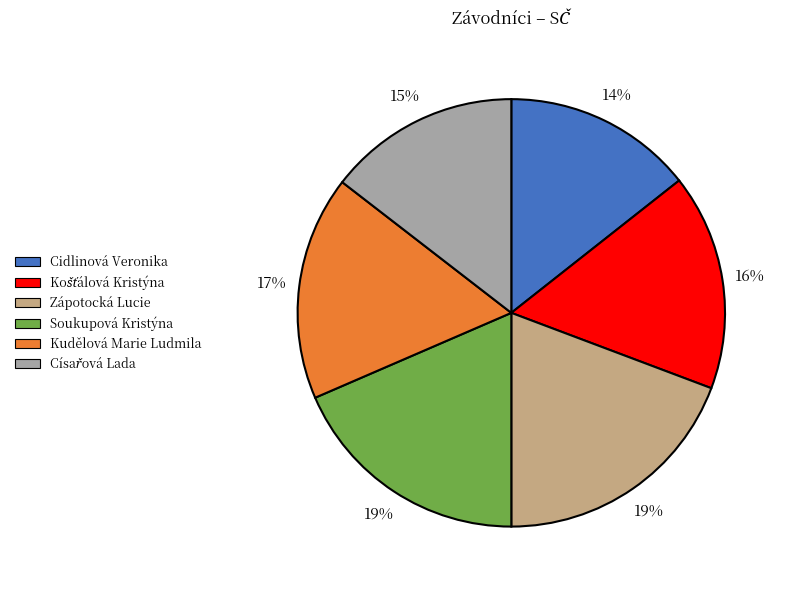

To the nearest percent, what is the difference between the largest and smallest slice percentages?

5%